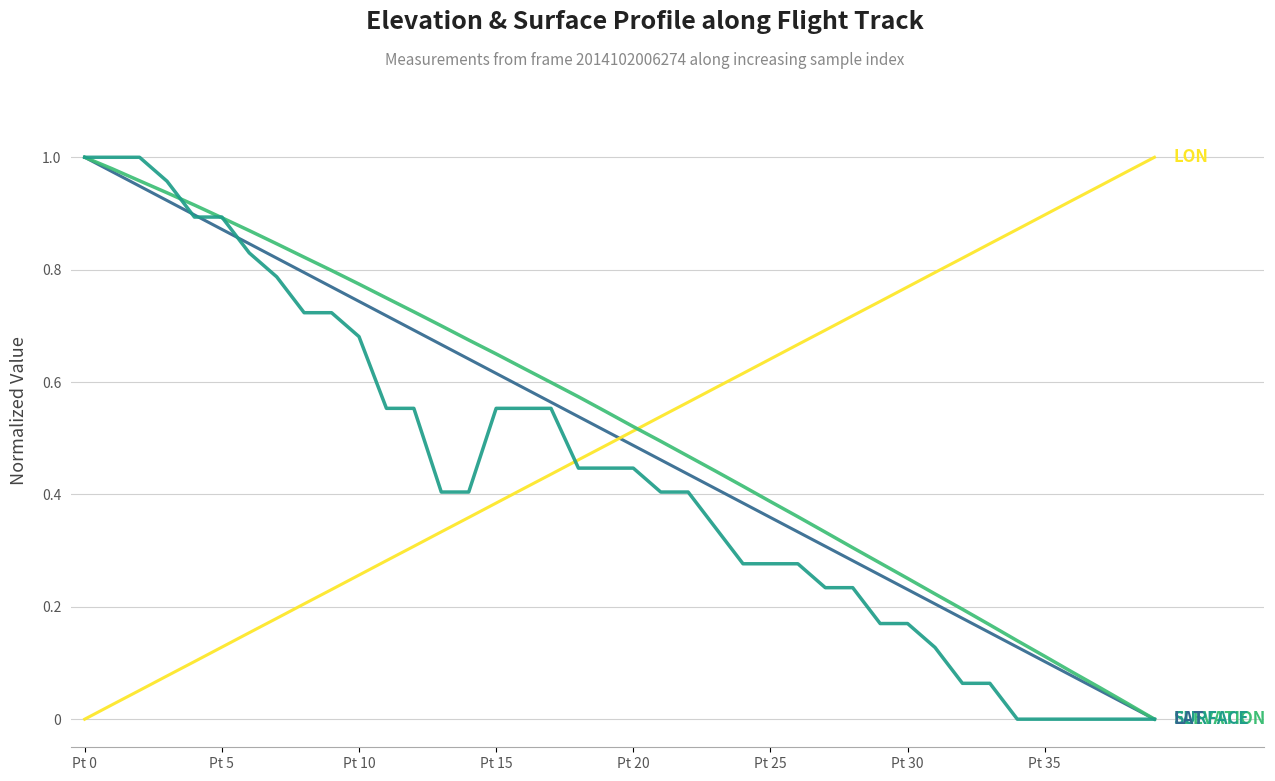

Does the chart display data point markers on the line(s)?

No